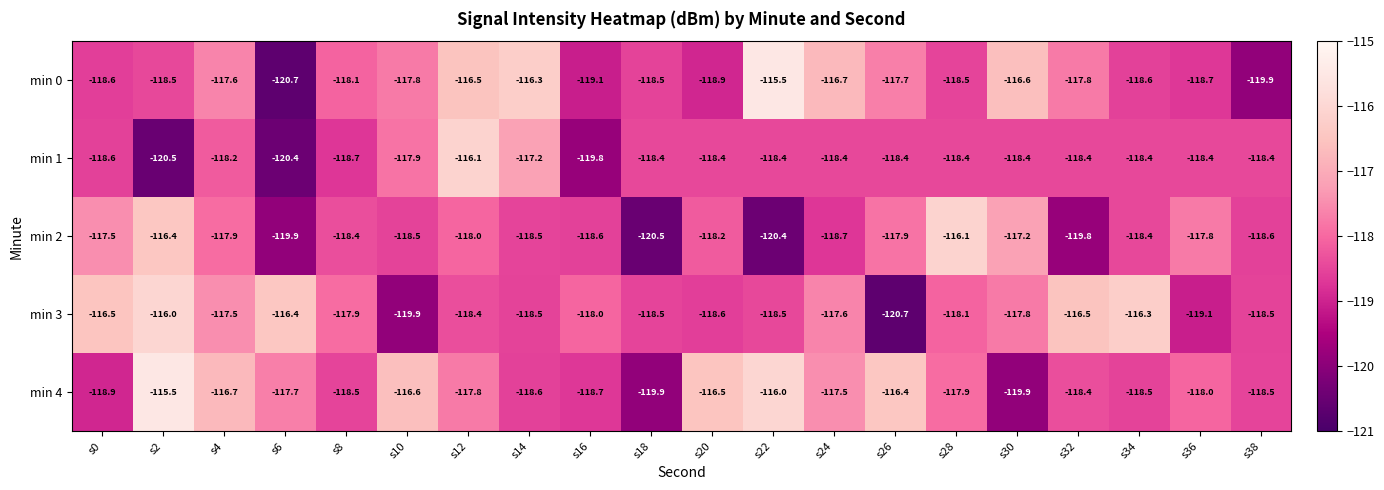

Which series changed the most between s18 and s28?

min 2